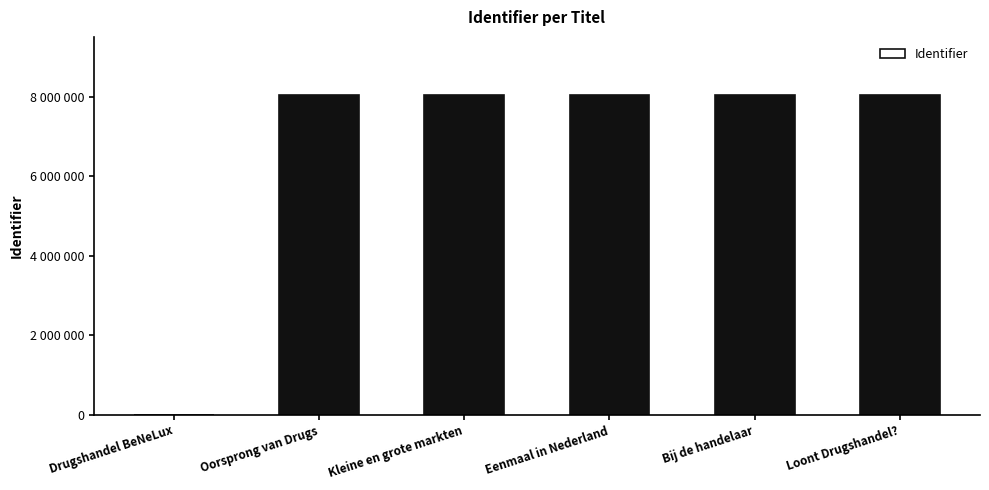

The value at Bij de handelaar is 8063403. True or false?

True